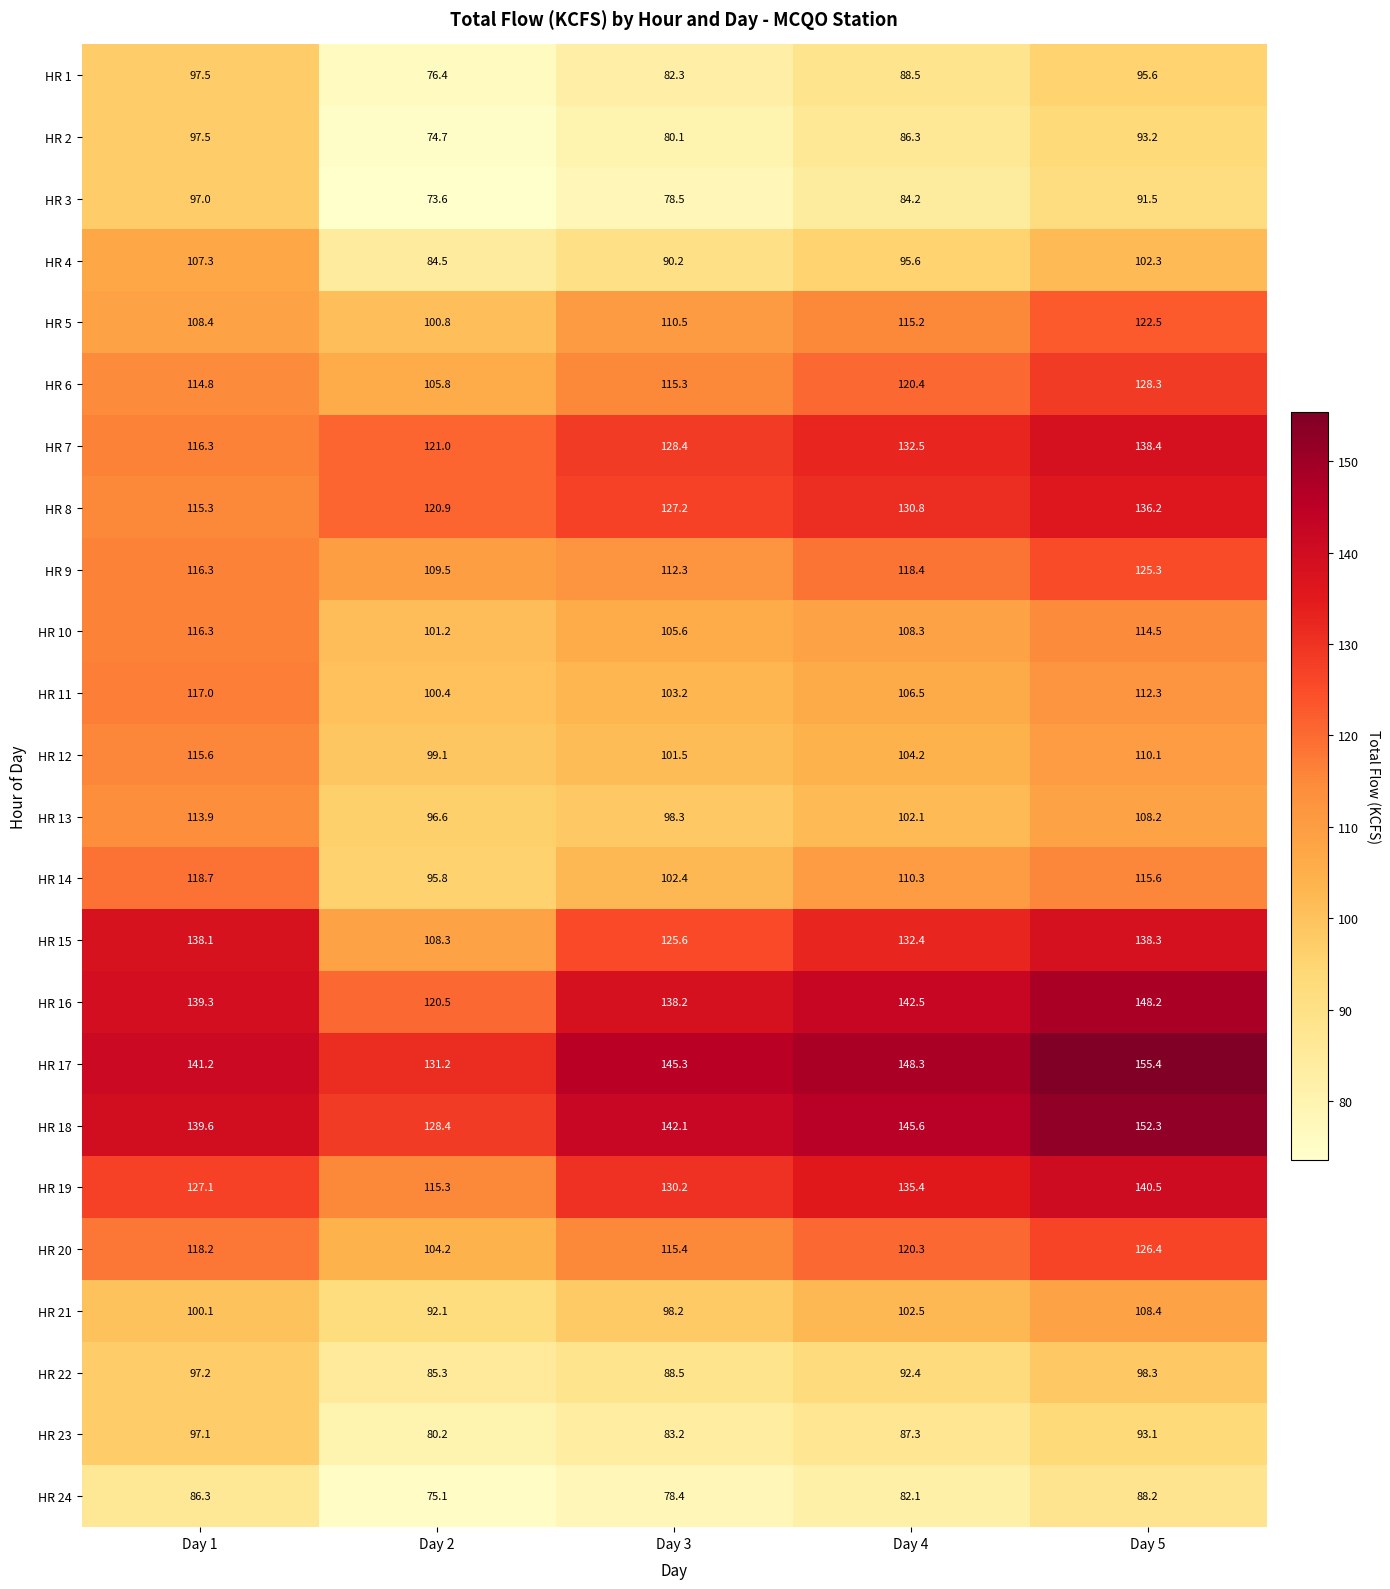

What is the difference between the maximum and second lowest values in the HR 14 series?

16.3